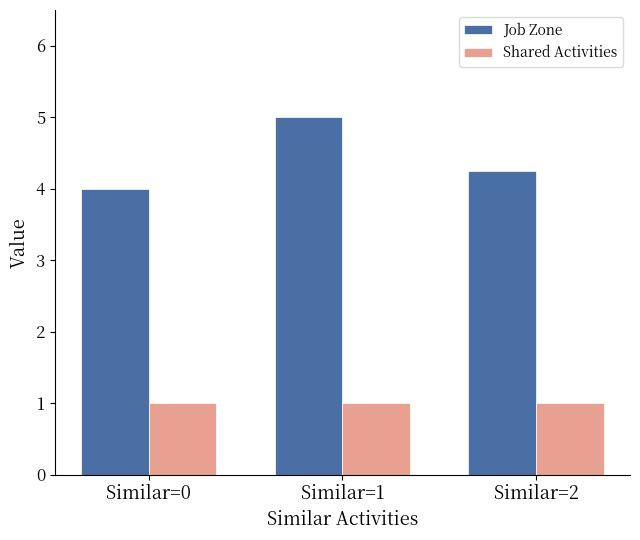

How many bars are there in total?

6